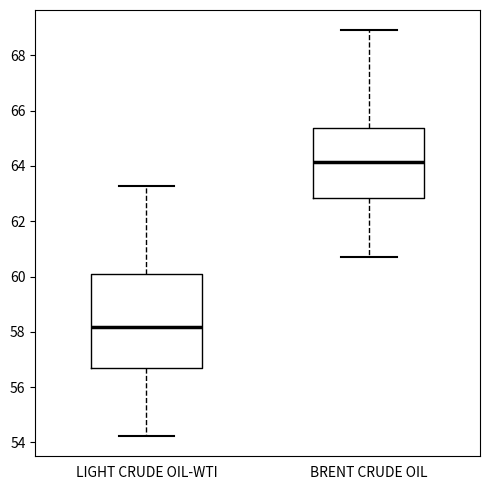

Reading left to right, transcribe this box plot: for each box, give where its median line is, the range the box spans, and where its two whiskers end, as read against the y-axis. The values are not printed on the chart, so give them approximately, as read against the axis.

LIGHT CRUDE OIL-WTI: median 58.2, box 56.6 to 60.2, whiskers 54.2 to 63.2
BRENT CRUDE OIL: median 64.2, box 62.8 to 65.4, whiskers 60.6 to 69.0